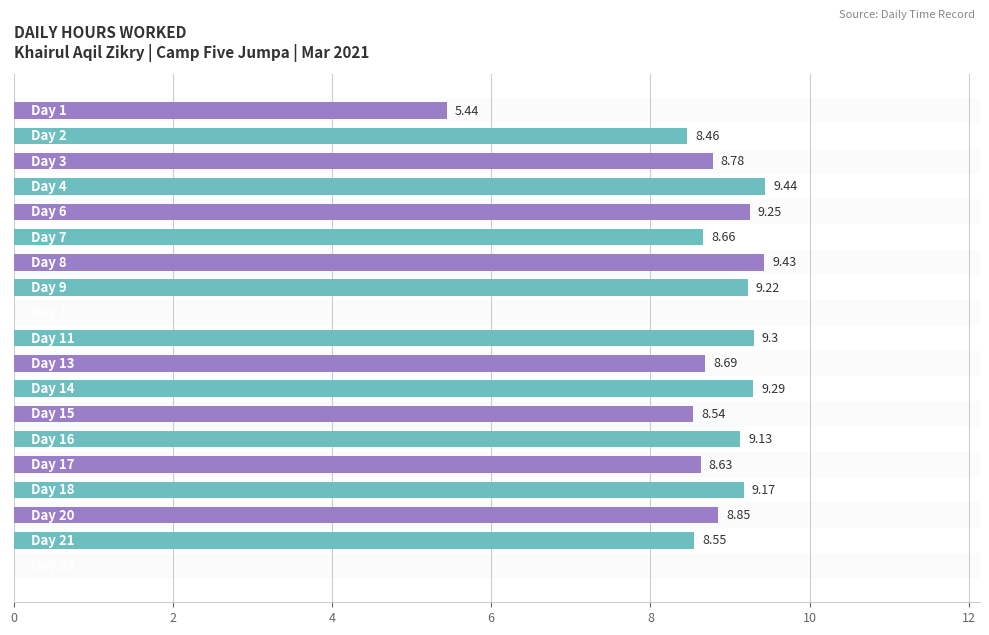

Count the number of categories in the chart.

19